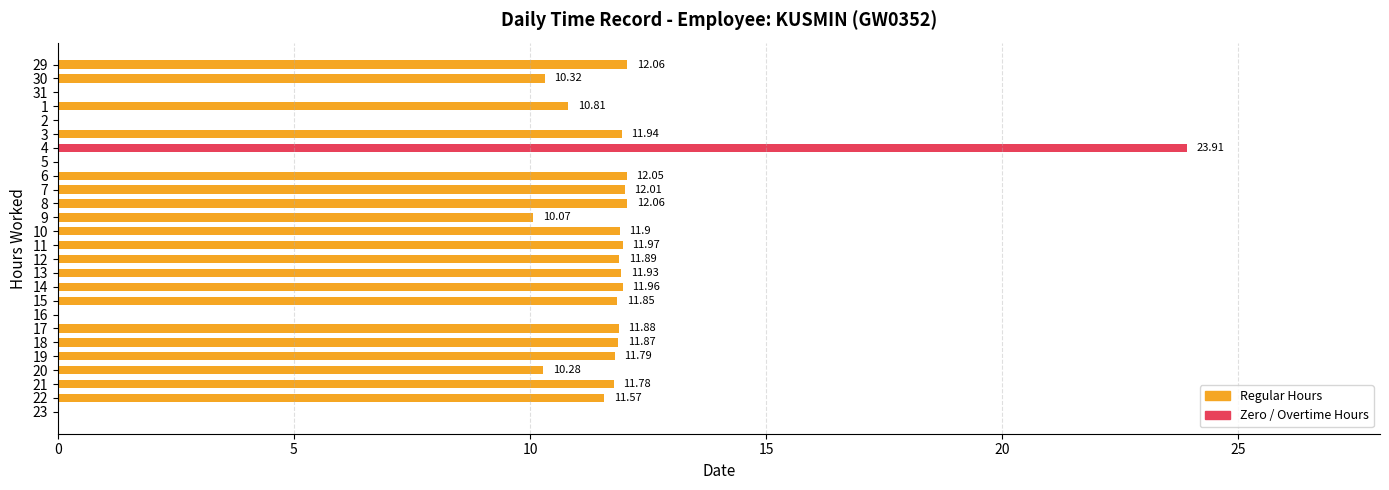

What is the sum of the values at 30 and 7?

22.3